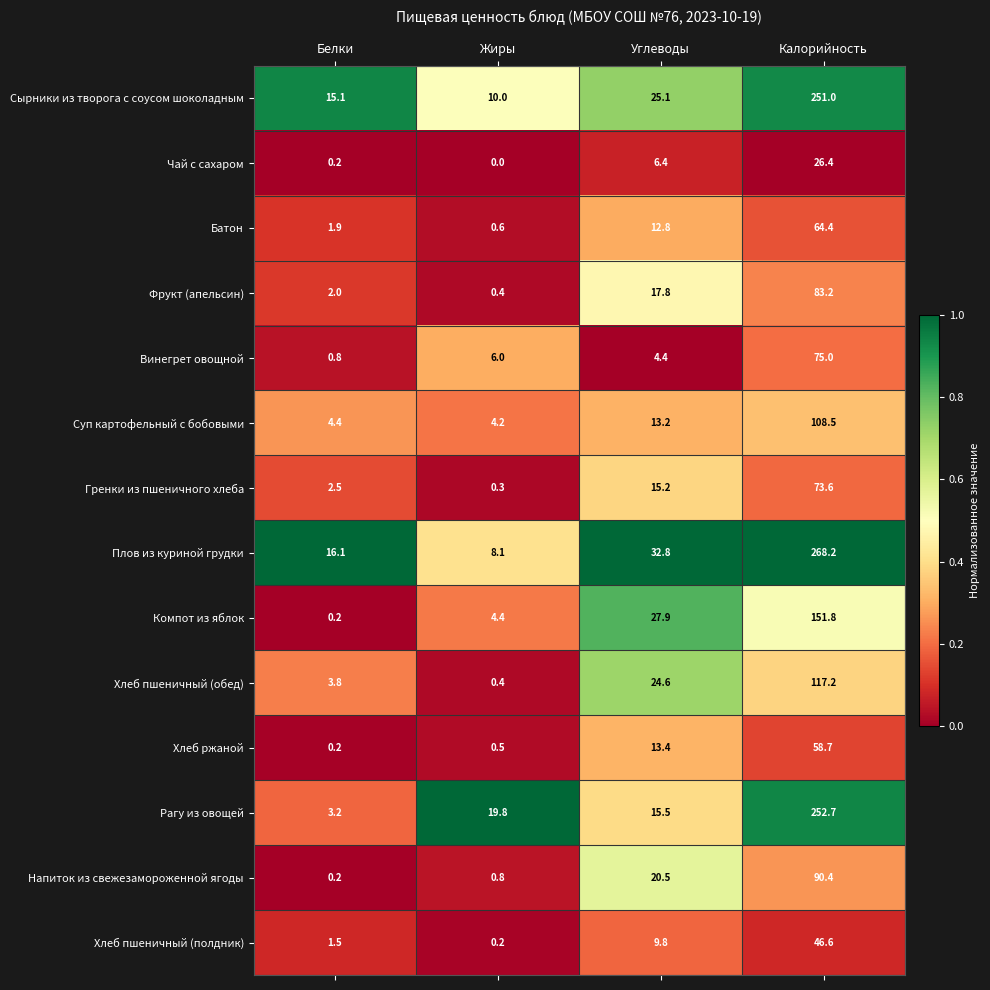

Where does the Хлеб ржаной series first go above 13?

Углеводы